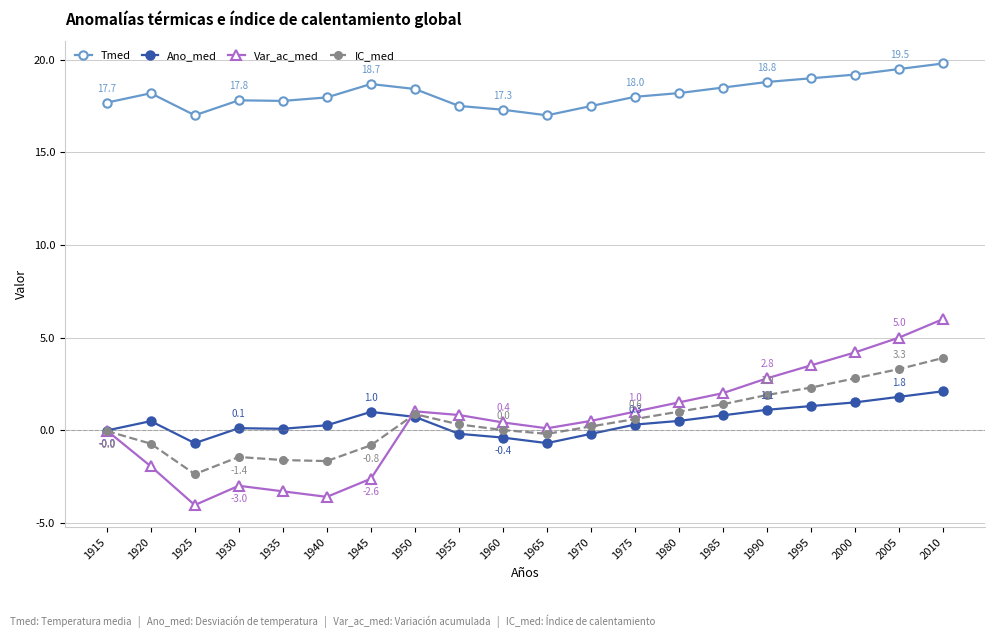

Is the value of Var_ac_med at 1950 greater than the value of IC_med at 1955?

Yes